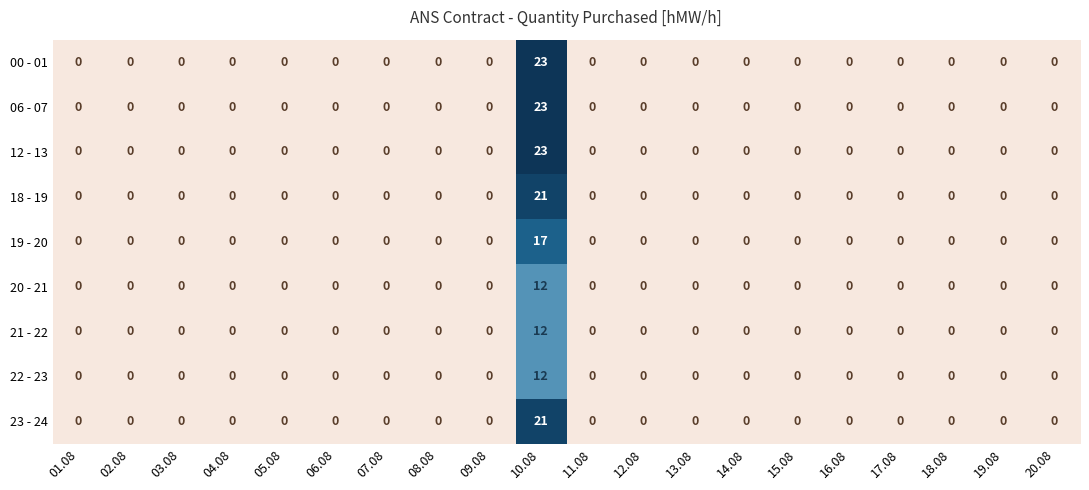

What is the sum of the 00 - 01 values at 10.08 and 18.08?

23